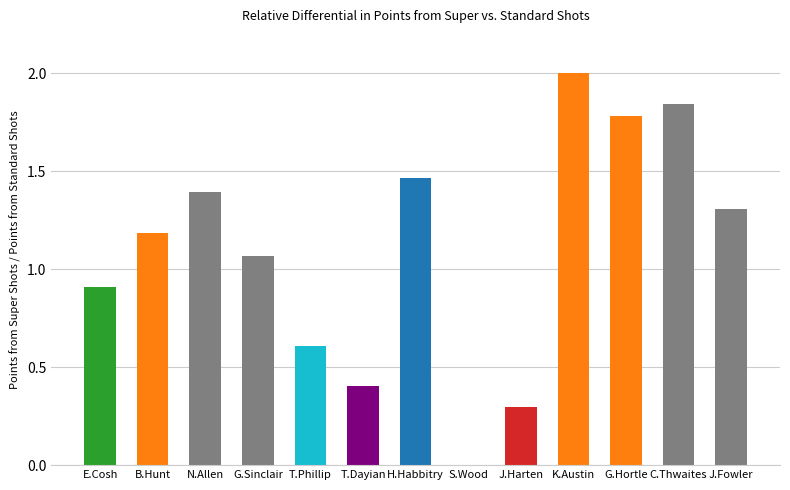

What is the ratio of the value at G.Sinclair to the value at K.Austin?

0.5